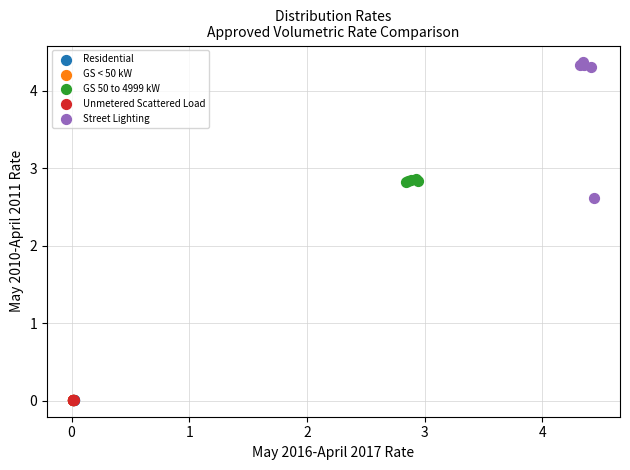

Which series contains the highest Y value?

Street Lighting